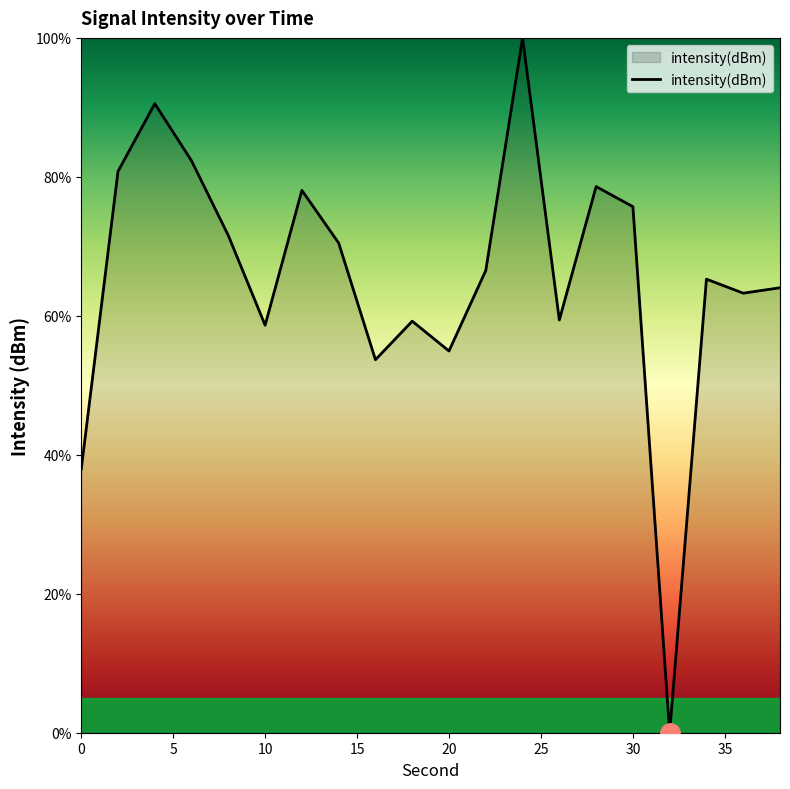

What is the difference between the maximum and minimum values?

100.0